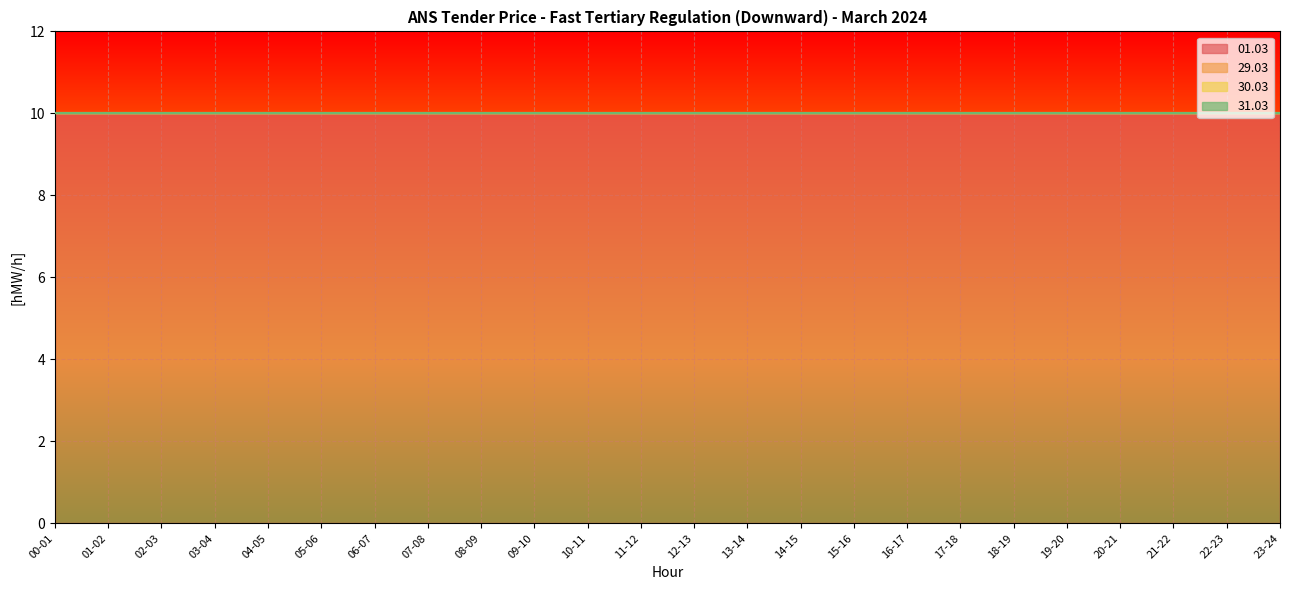

Reading left to right, list all the values displayed in this chart.

01.03: 10	10	10	10	10	10	10	10	10	10	10	10	10	10	10	10	10	10	10	10	10	10	10	10
29.03: 0	0	0	0	0	0	0	0	0	0	0	0	0	0	0	0	0	0	0	0	0	0	0	0
30.03: 0	0	0	0	0	0	0	0	0	0	0	0	0	0	0	0	0	0	0	0	0	0	0	0
31.03: 0	0	0	0	0	0	0	0	0	0	0	0	0	0	0	0	0	0	0	0	0	0	0	0